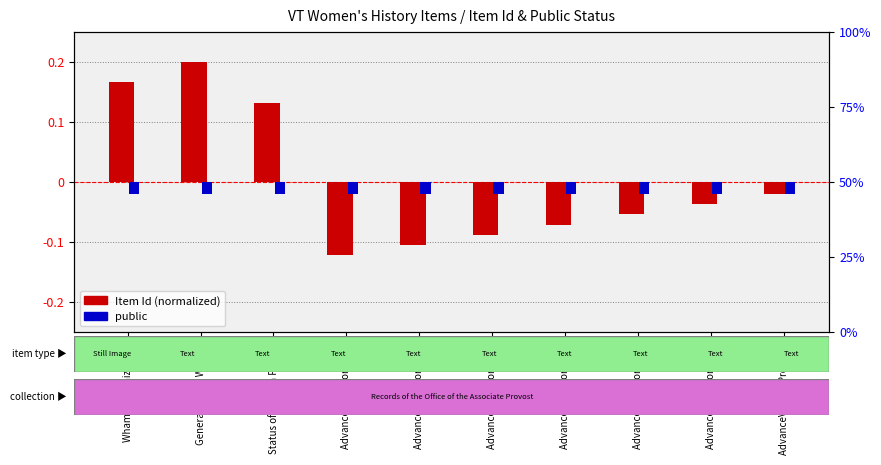

Between AdvanceVT Report 2009 and Whammos Whizbangs, which is larger?

Whammos Whizbangs